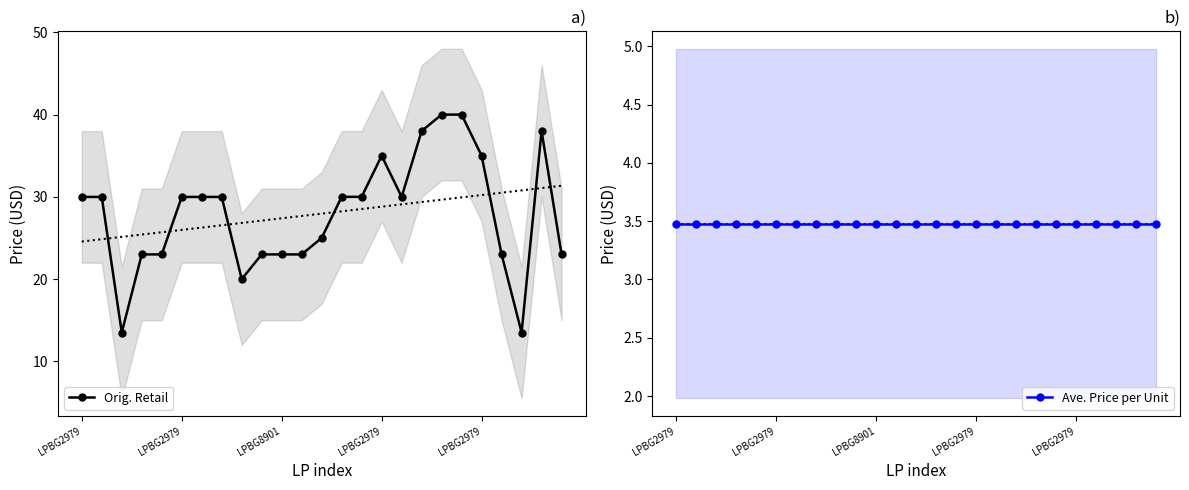

Which category has the lowest value in the Orig. Retail series?

LPBG8901